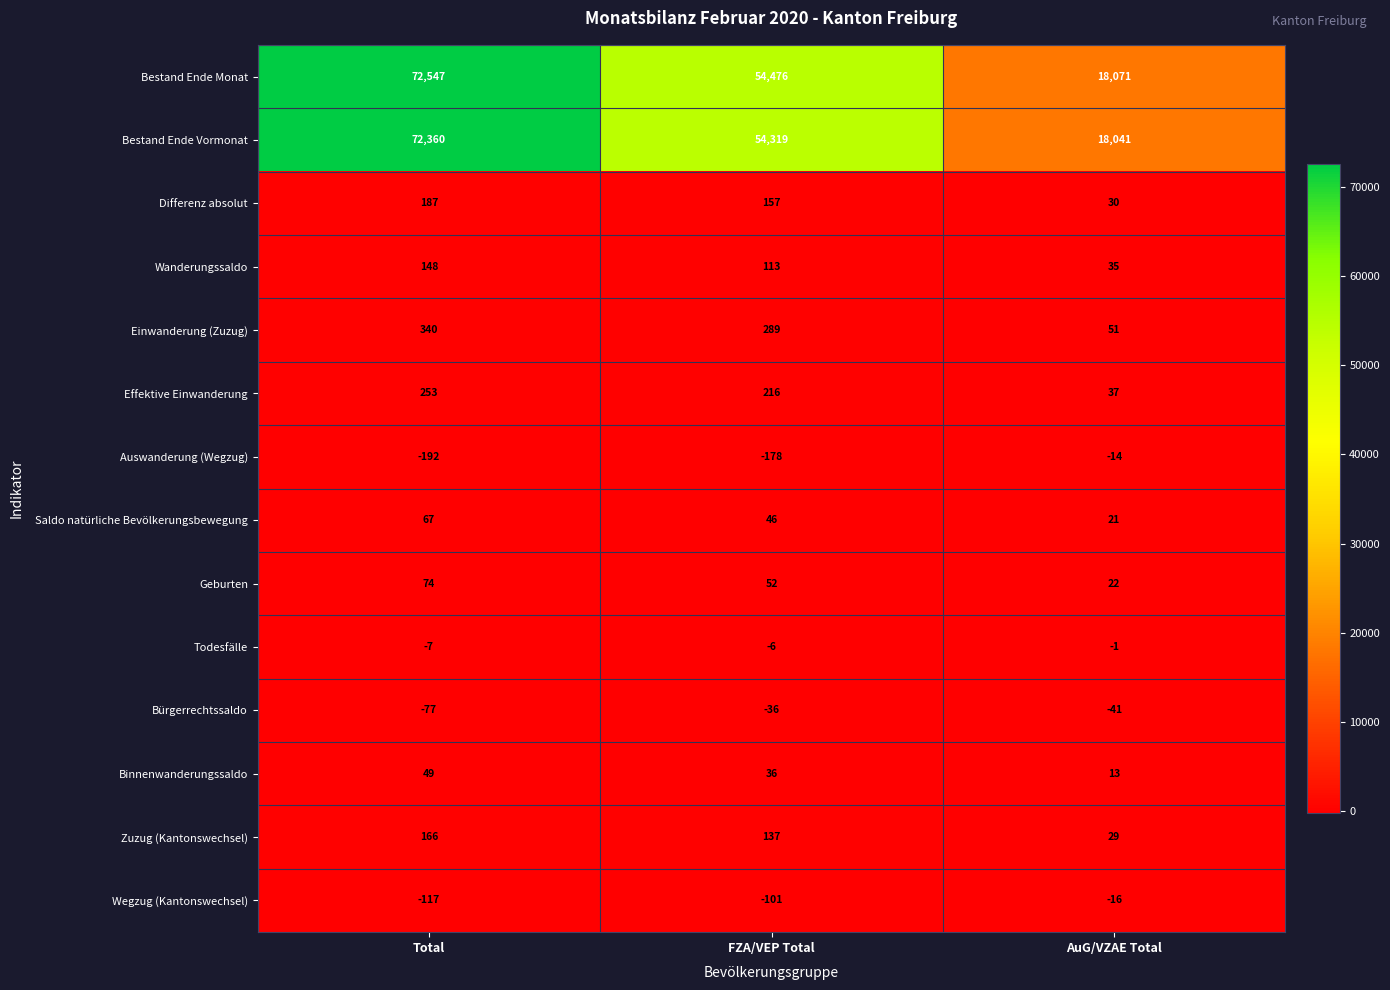

What is the sum of the Saldo natürliche Bevölkerungsbewegung values at Total and FZA/VEP Total?

113